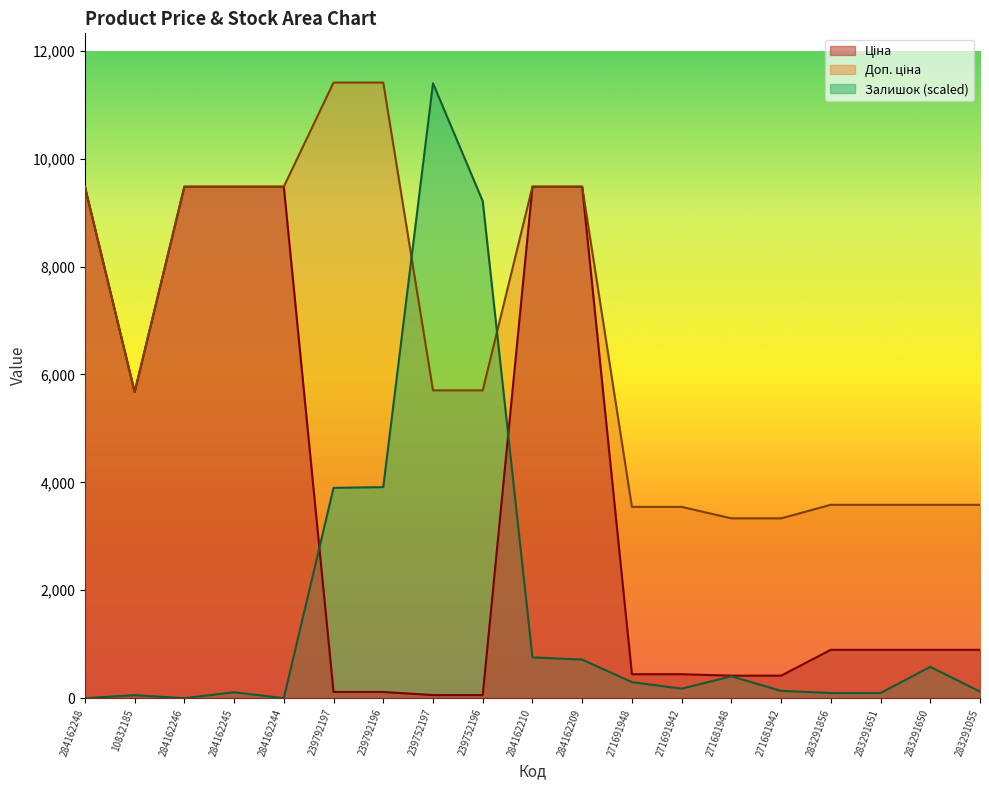

Between 239792196 and 283291651, which series saw the biggest shift?

Доп. ціна